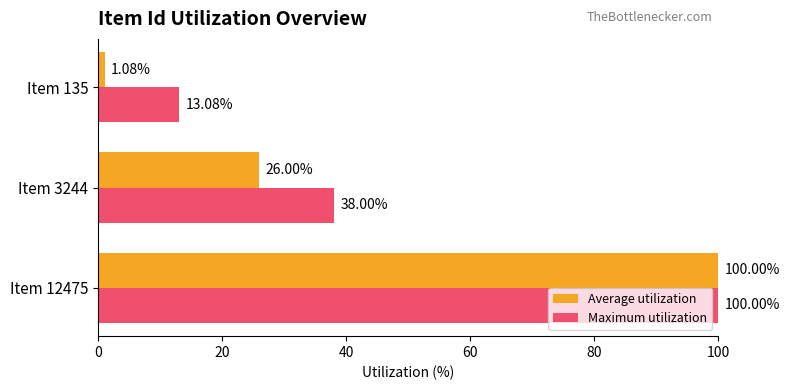

Where is Average utilization nearest to the value 50?

Item 3244